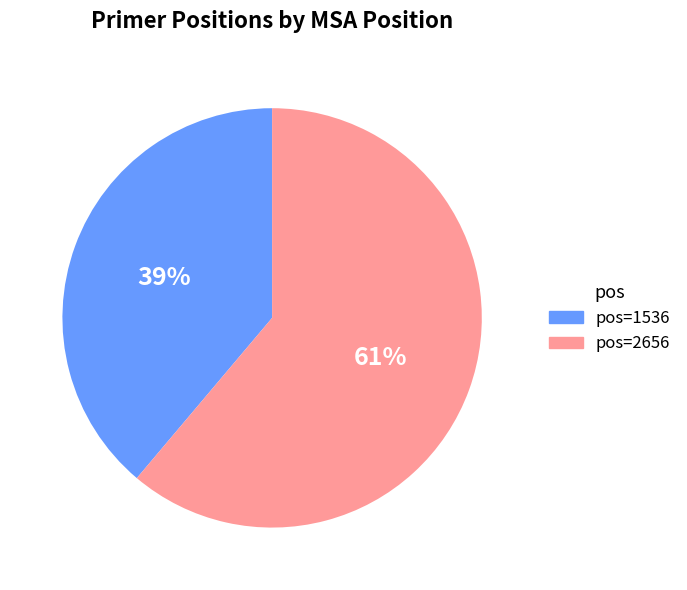

To the nearest percent, what is the difference between the largest and smallest slice percentages?

22%